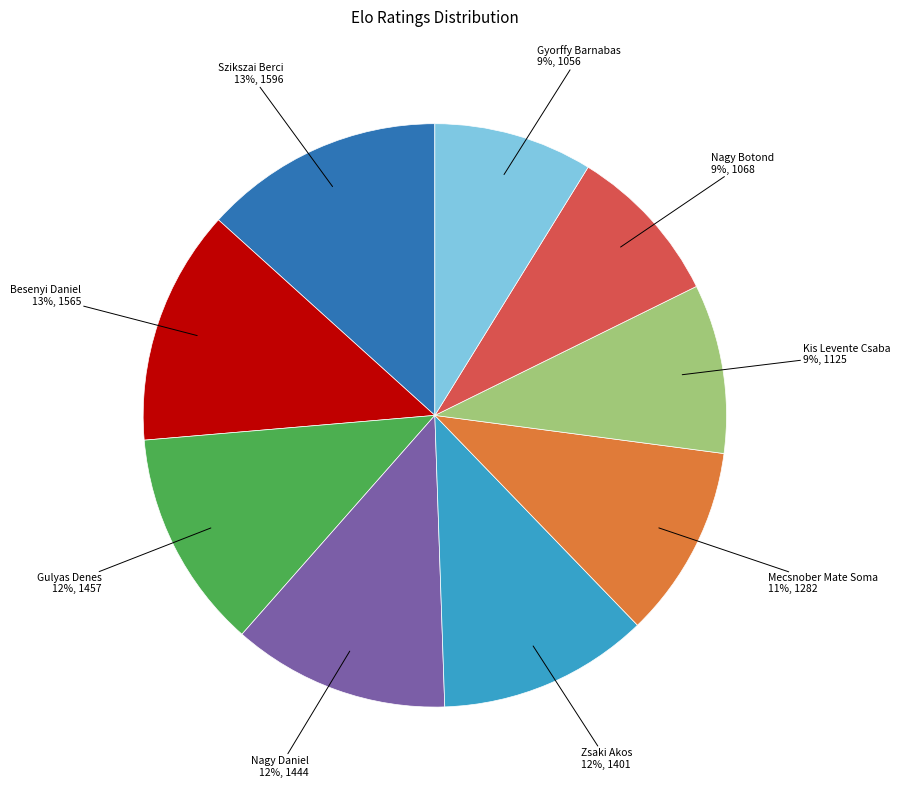

Is there any slice that represents more than half of the pie?

No